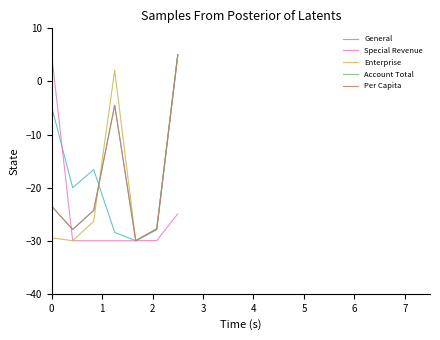

How many distinct data groups are displayed?

5